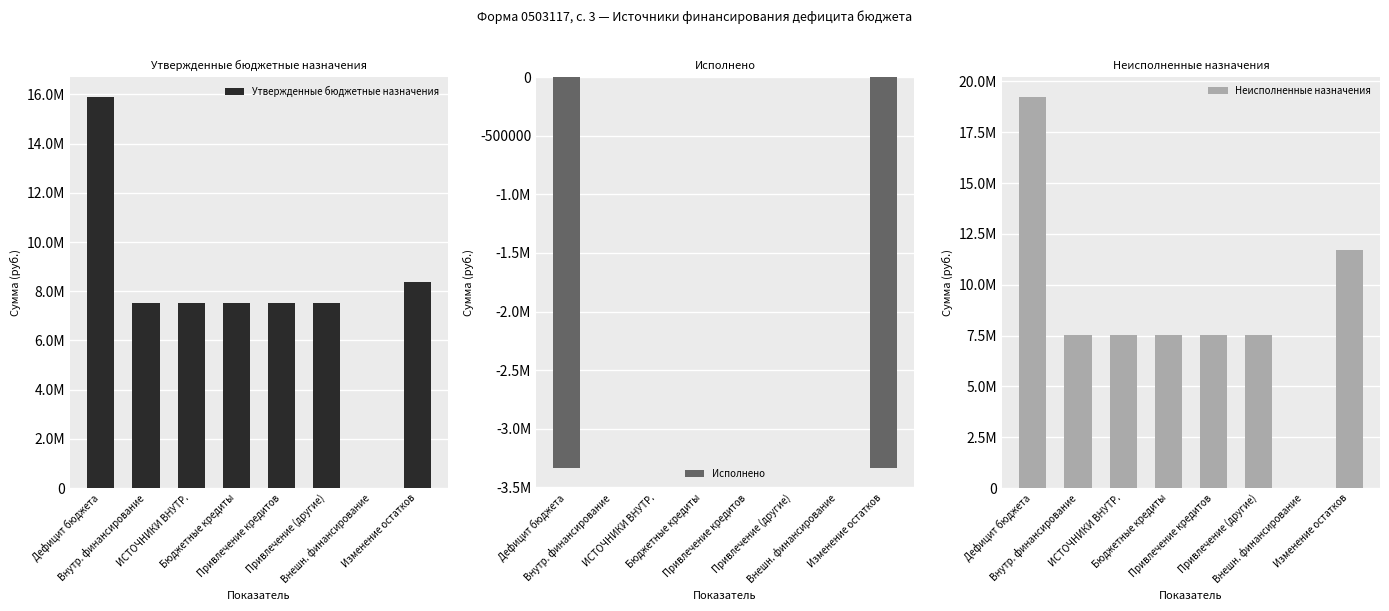

Which series changed the most between Дефицит бюджета and Бюджетные кредиты?

Неисполненные назначения